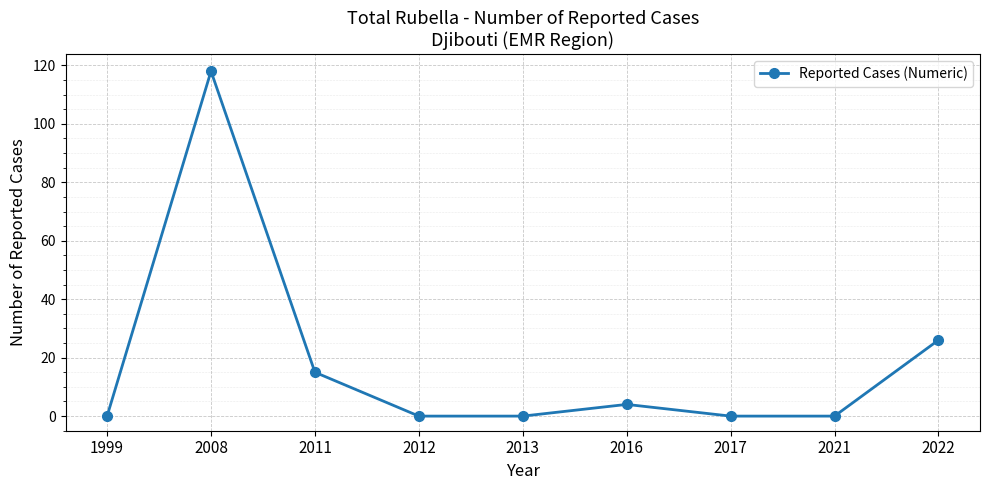

At which category does the chart reach its peak across all series?

2008